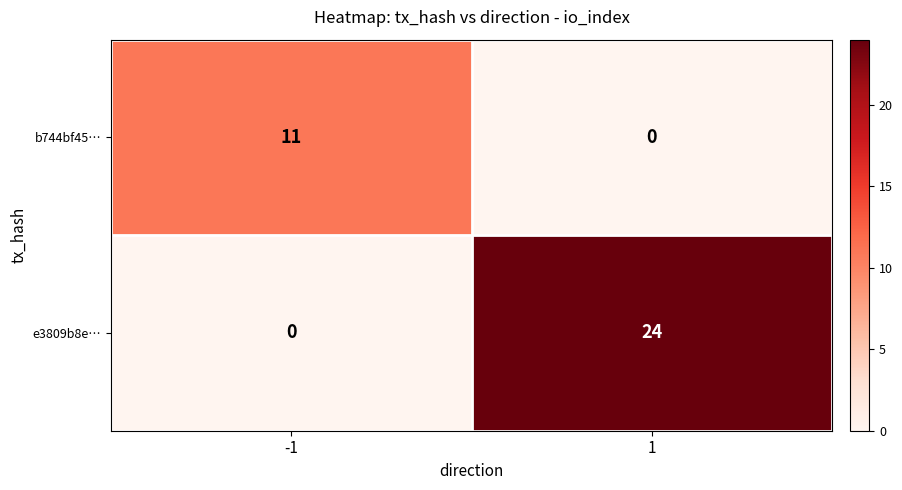

True or false: b744bf45… has a value of 6 at 1.

False